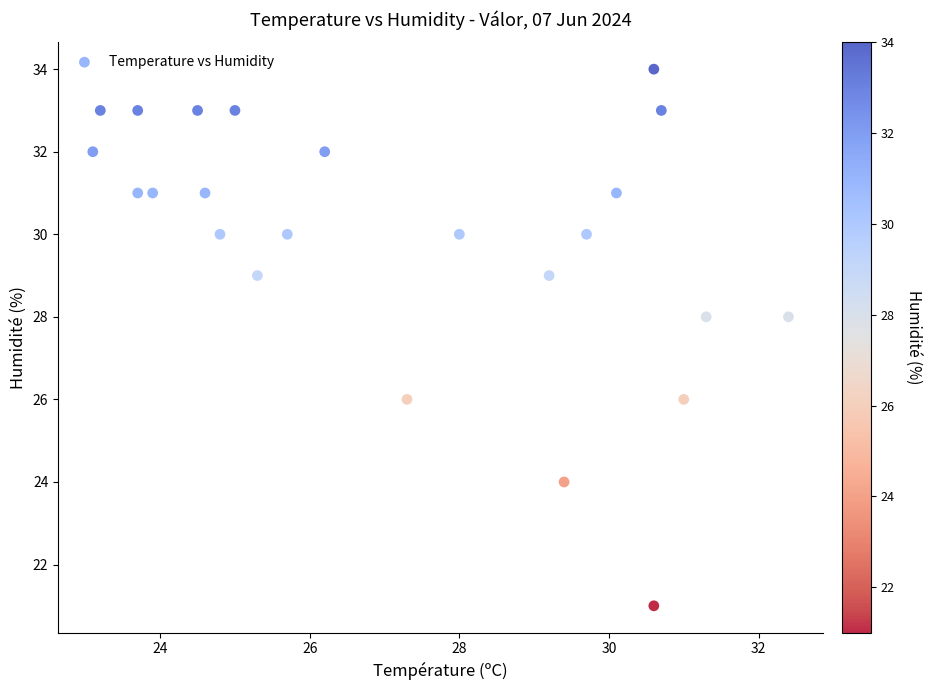

What is the range of Y values (max minus min)?

13